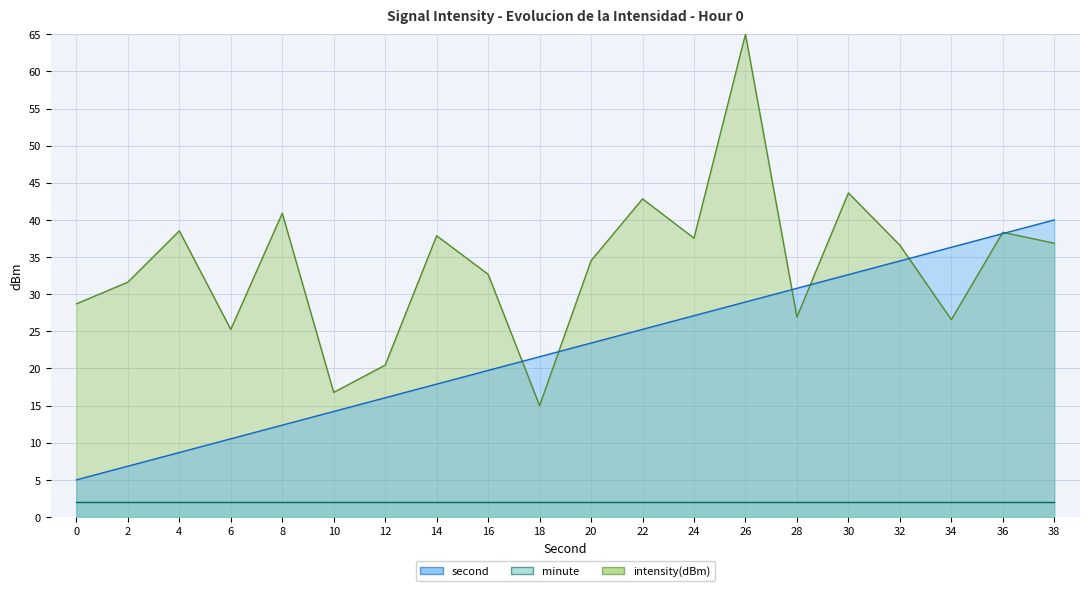

What is the spread (max minus min) of values at 32?

2.1